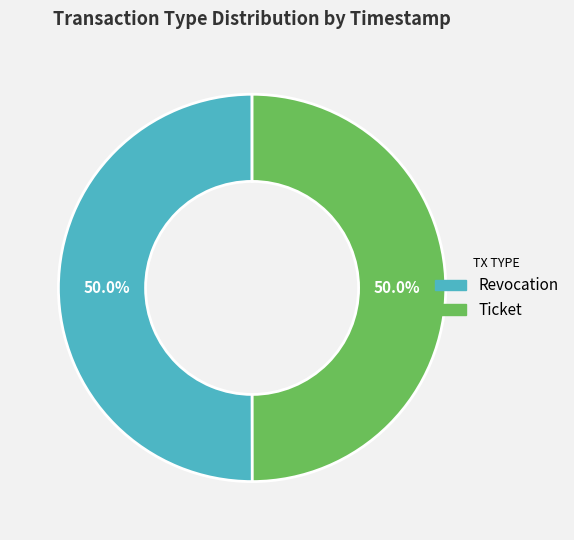

To the nearest percent, what is the combined percentage of Ticket and Revocation?

100%